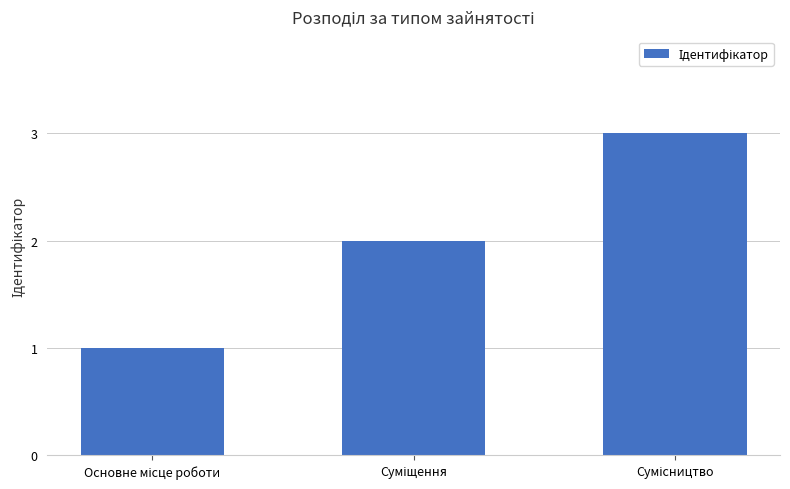

What is the greatest value displayed?

3